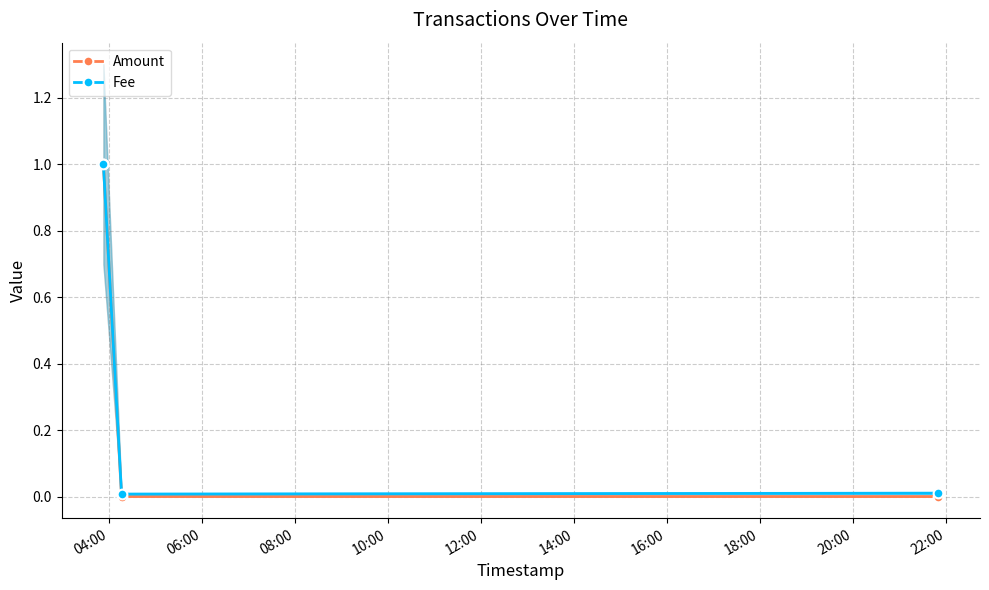

What is the average value of the Fee series?

0.3